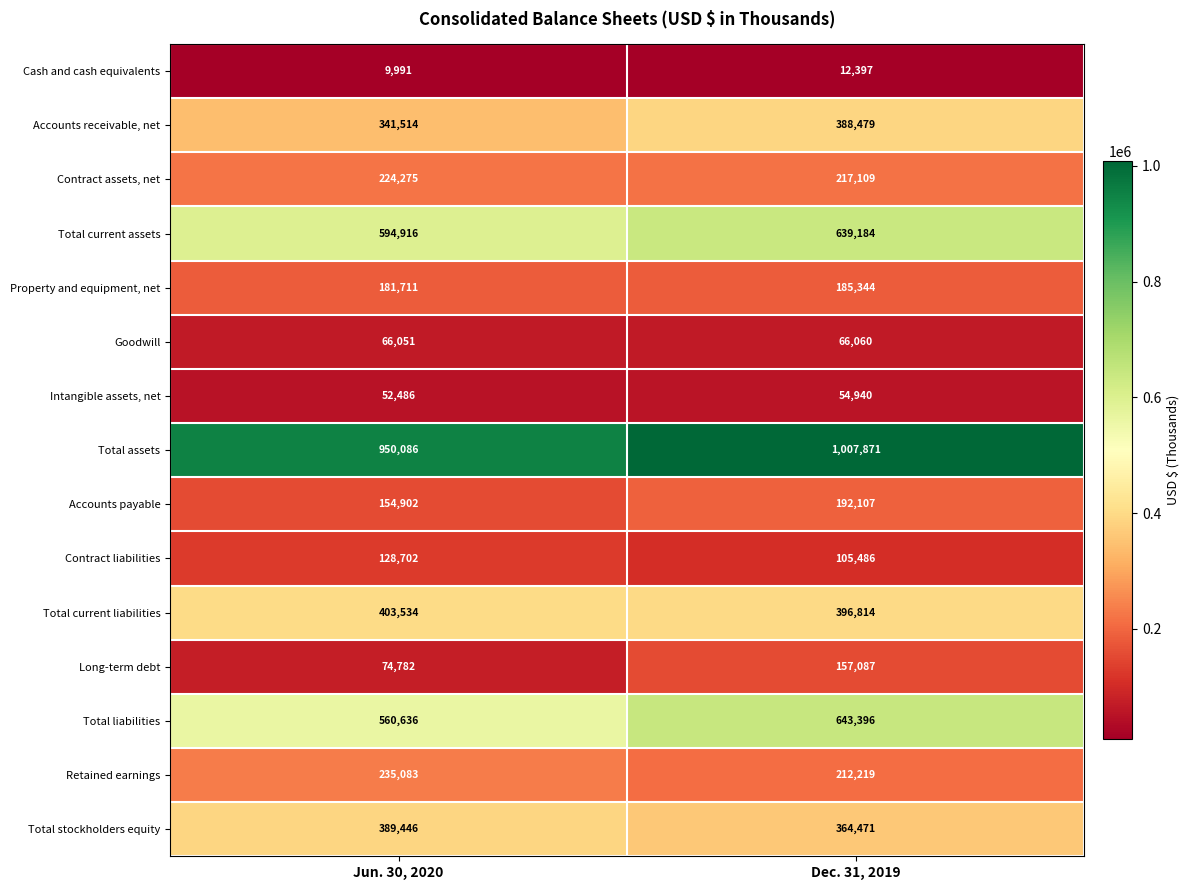

What is the difference between the maximum and minimum values in the Accounts receivable, net series?

46965